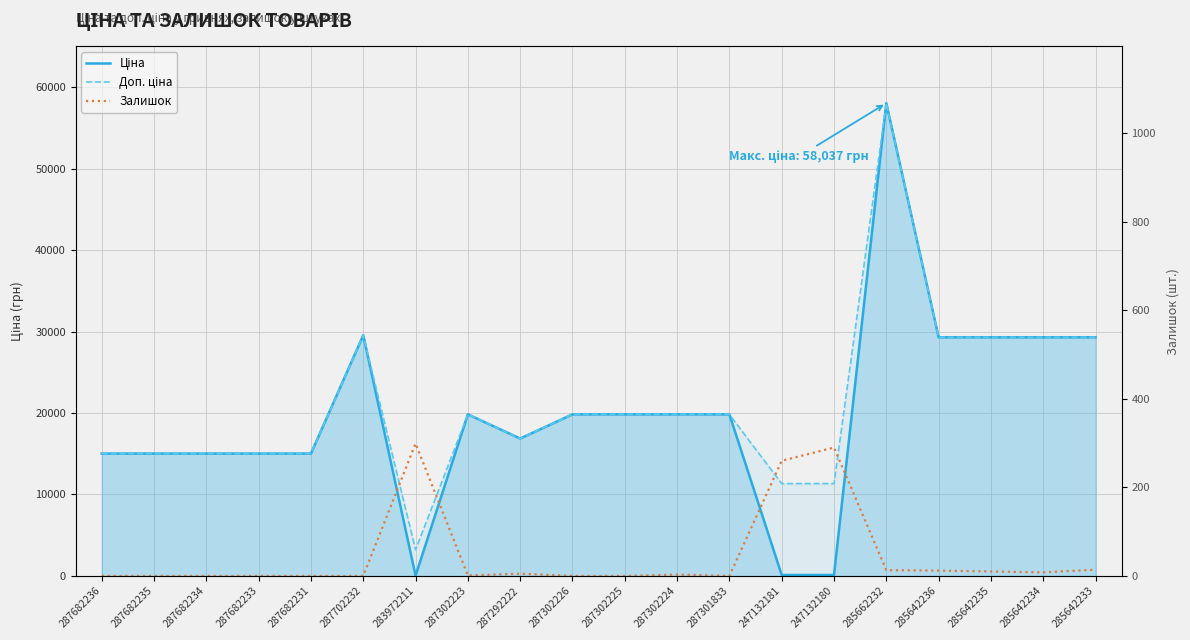

List the series in order of their peak value, lowest first.

Залишок, Ціна, Доп. ціна